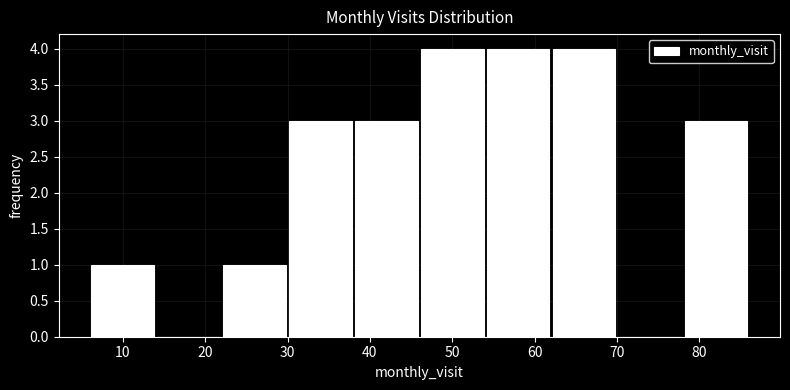

Reading left to right, list every bar in this chart as the range it spans on the x-axis followed by its height. The values are not printed on the chart, so give them approximately, as read against the axis.

6 to 14: 1
14 to 22: 0
22 to 30: 1
30 to 38: 3
38 to 46: 3
46 to 54: 4
54 to 62: 4
62 to 70: 4
70 to 78: 0
78 to 86: 3